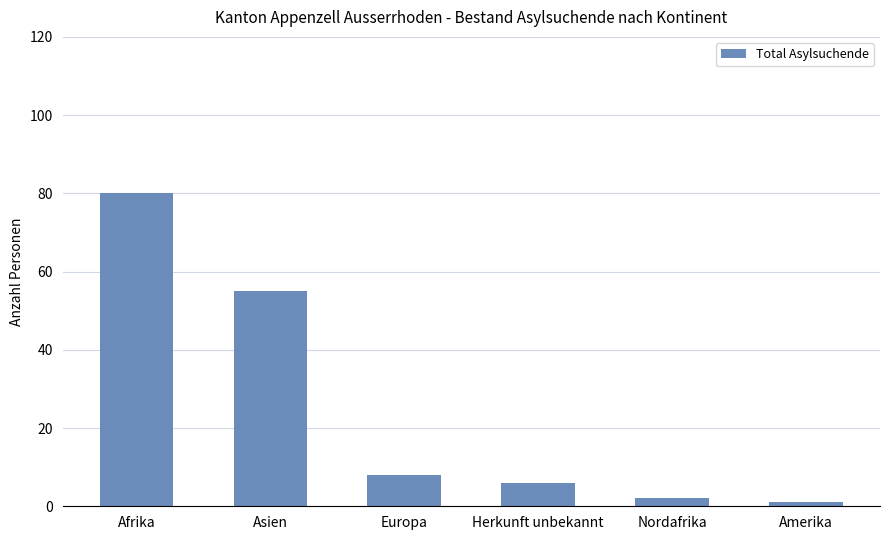

Rank the categories by value from highest to lowest.

Afrika, Asien, Europa, Herkunft unbekannt, Nordafrika, Amerika